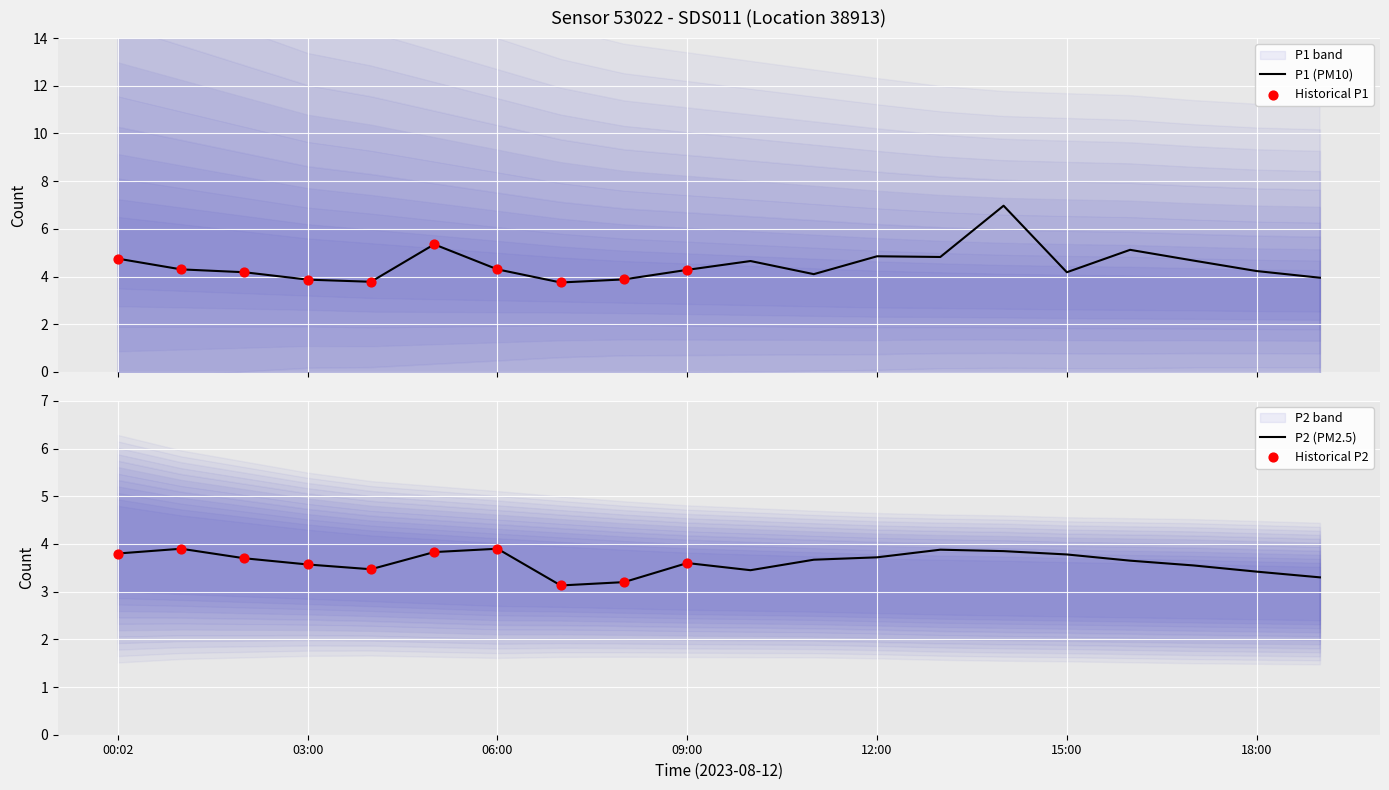

What is the total value across all series at 11:00?

7.8